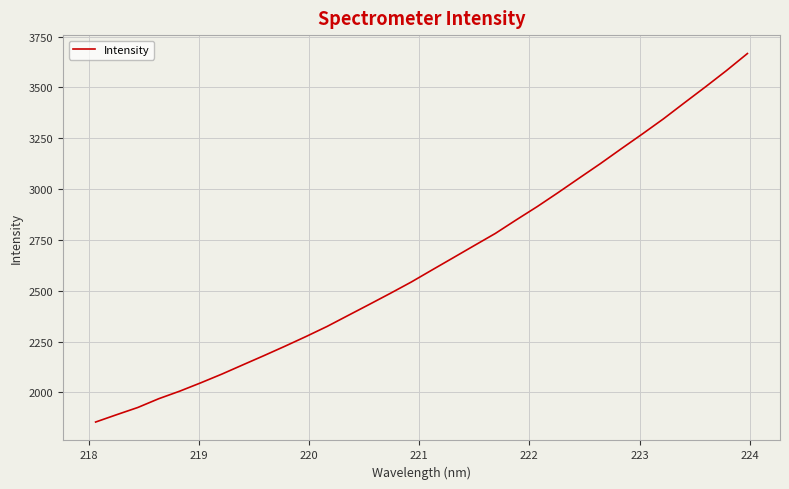

What is the difference between the maximum and minimum values?

1812.9